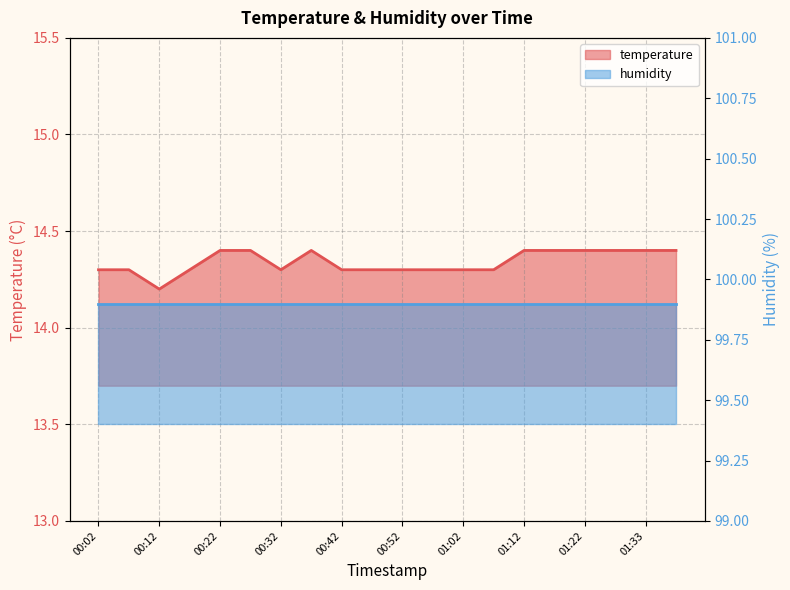

Does the chart display data point markers on the line(s)?

No